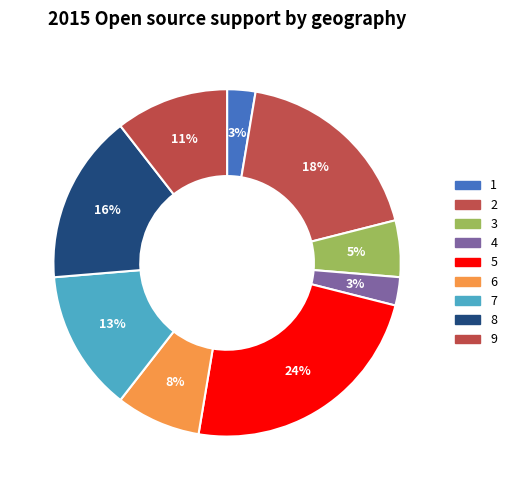

Is 3 the majority of the pie?

No